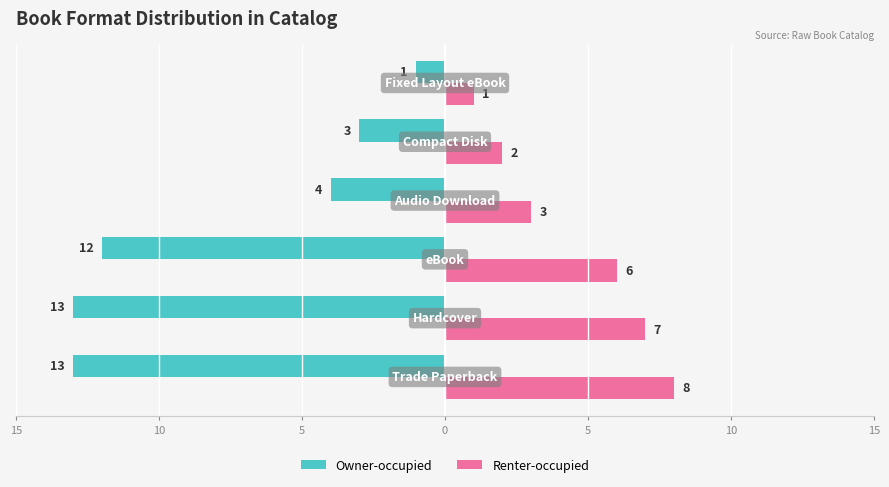

What are all the series names shown in the legend?

Owner-occupied, Renter-occupied